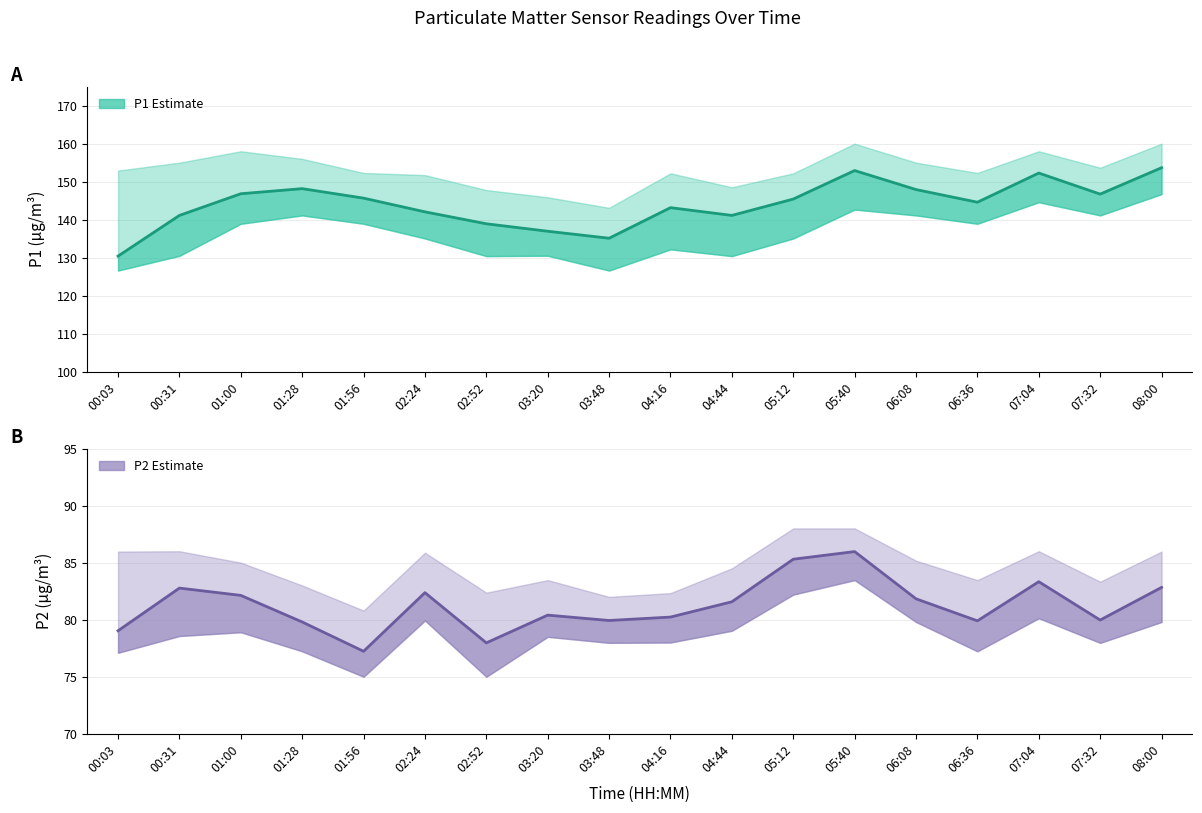

What is the maximum value for P1 Estimate?

153.7